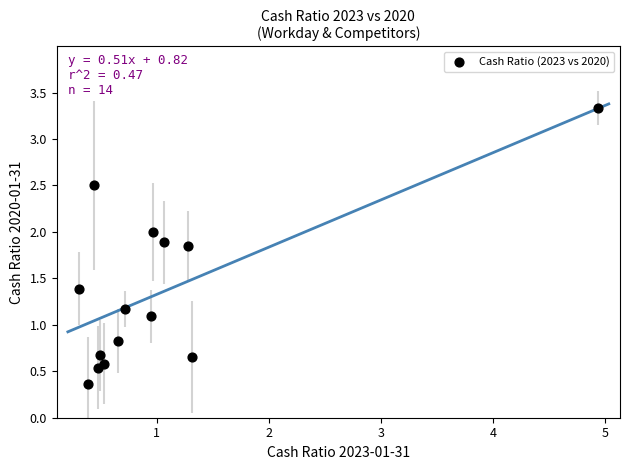

What is the range of X values (max minus min)?

4.6